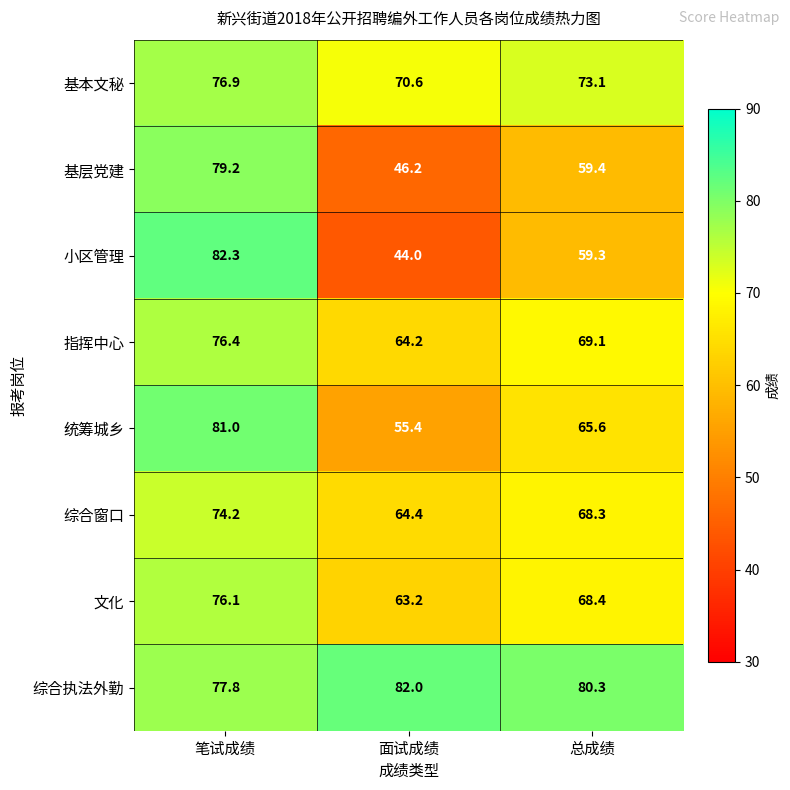

How many series are shown in this chart?

8